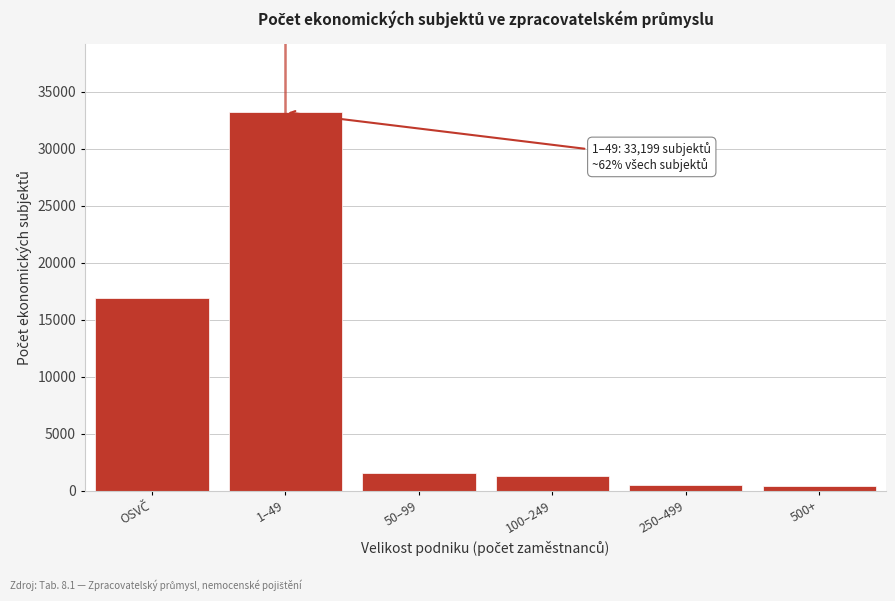

What is the difference between the maximum and minimum values?

32818